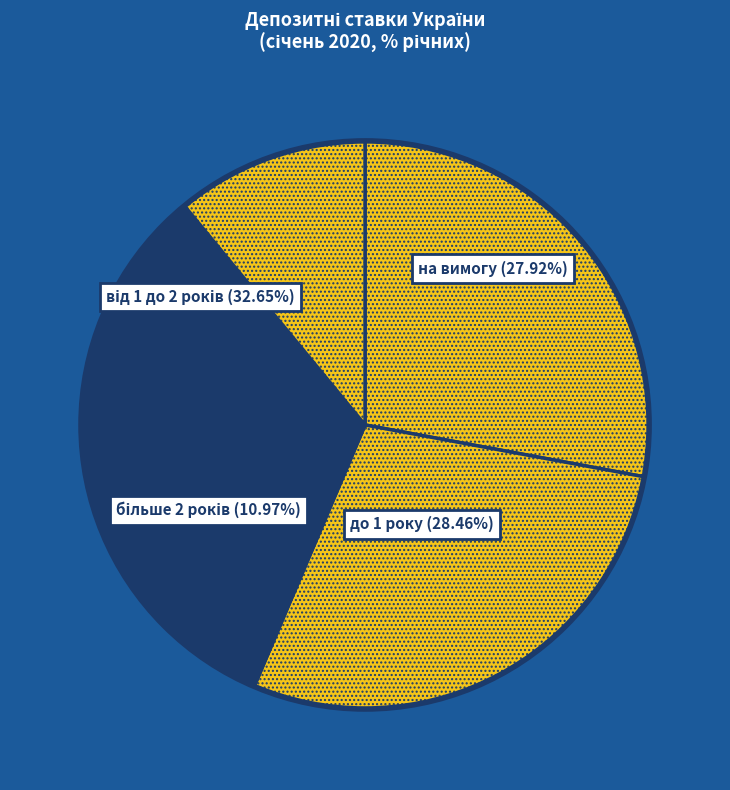

Is there any slice that represents more than half of the pie?

No